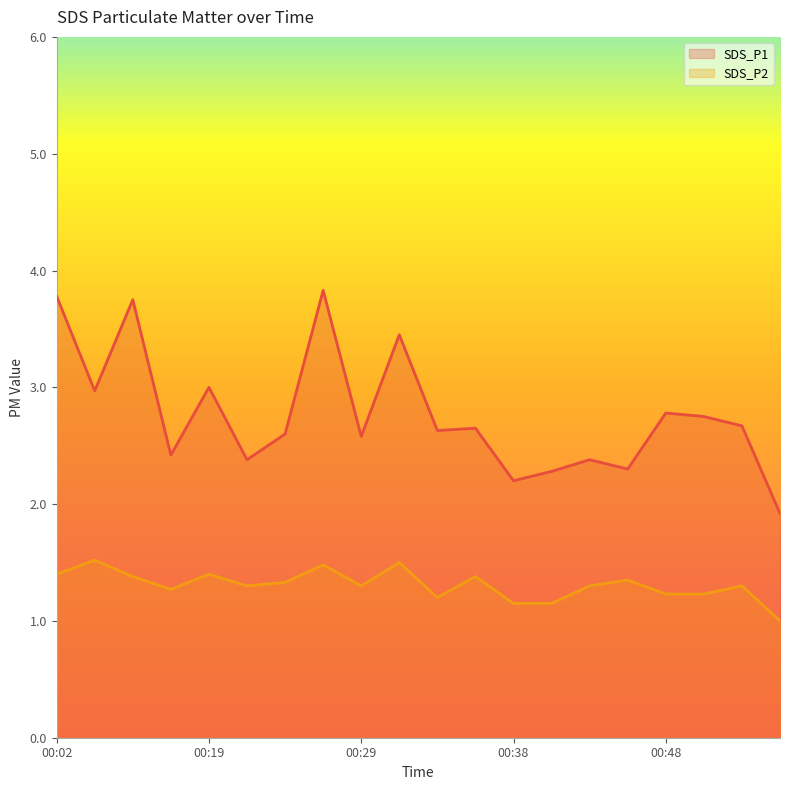

List the series in order of their peak value, highest first.

SDS_P1, SDS_P2